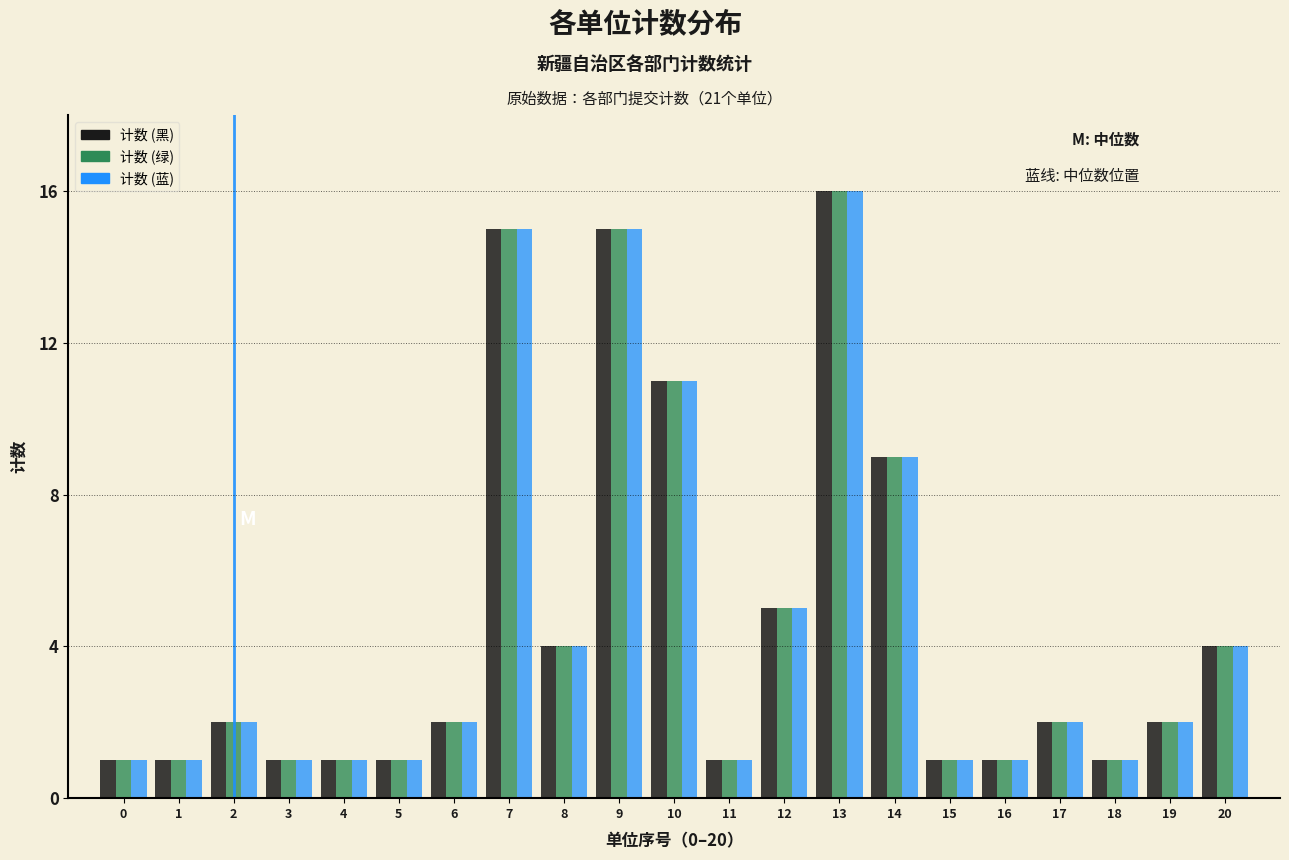

At which label is 计数 (蓝) closest to 8?

14